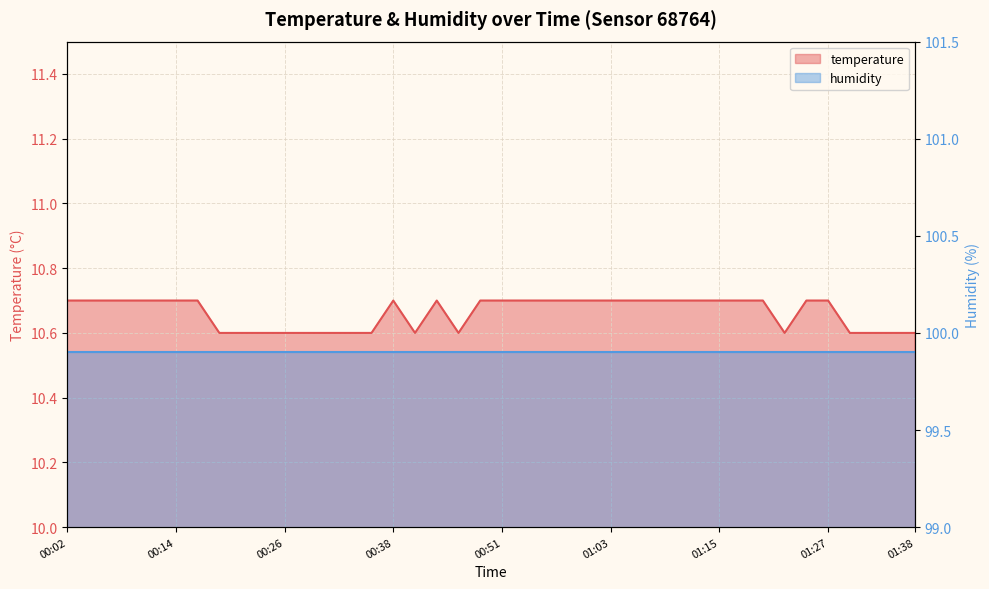

What is the difference between the maximum and minimum values?

0.1